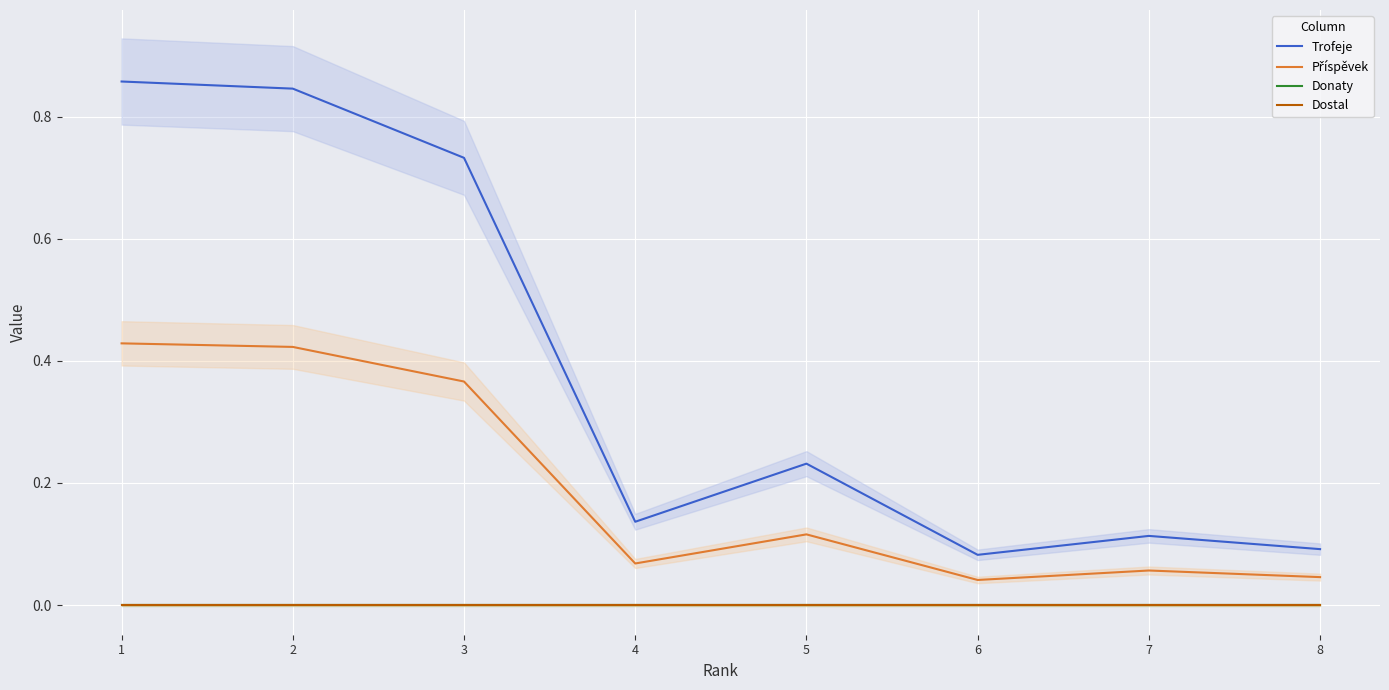

List the labels in order of Příspěvek value, largest first.

1, 2, 3, 5, 4, 7, 8, 6